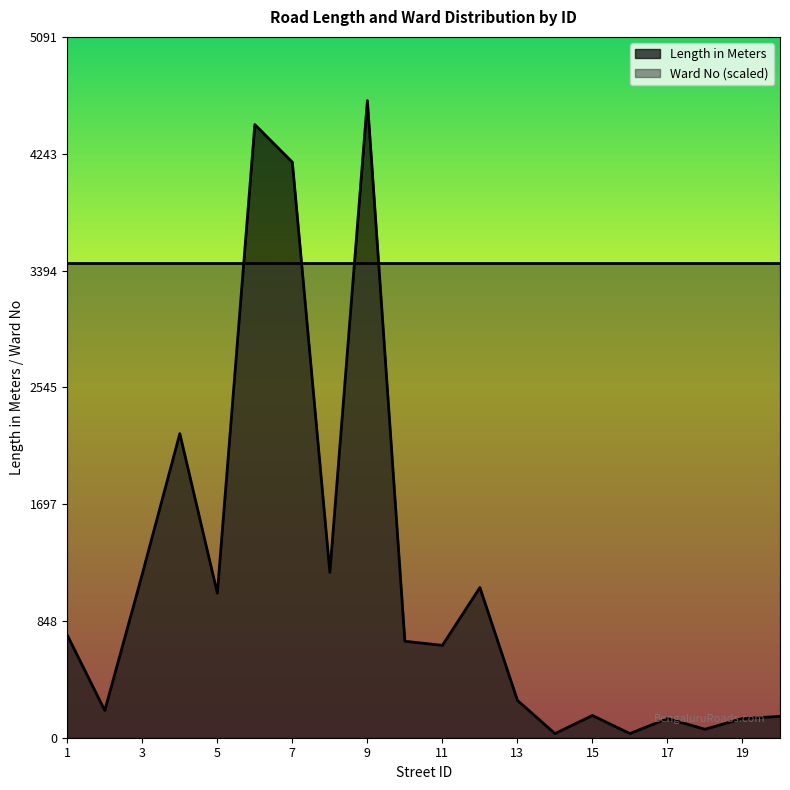

Reading left to right, transcribe all the data shown in this chart.

1=745.4	2=197.7	3=1189.1	4=2209.4	5=1050.2	6=4454.6	7=4181.3	8=1201.5	9=4628.9	10=700.9	11=671.0	12=1091.2	13=271.8	14=30.0	15=161.4	16=30.0	17=139.6	18=61.6	19=139.3	20=154.9